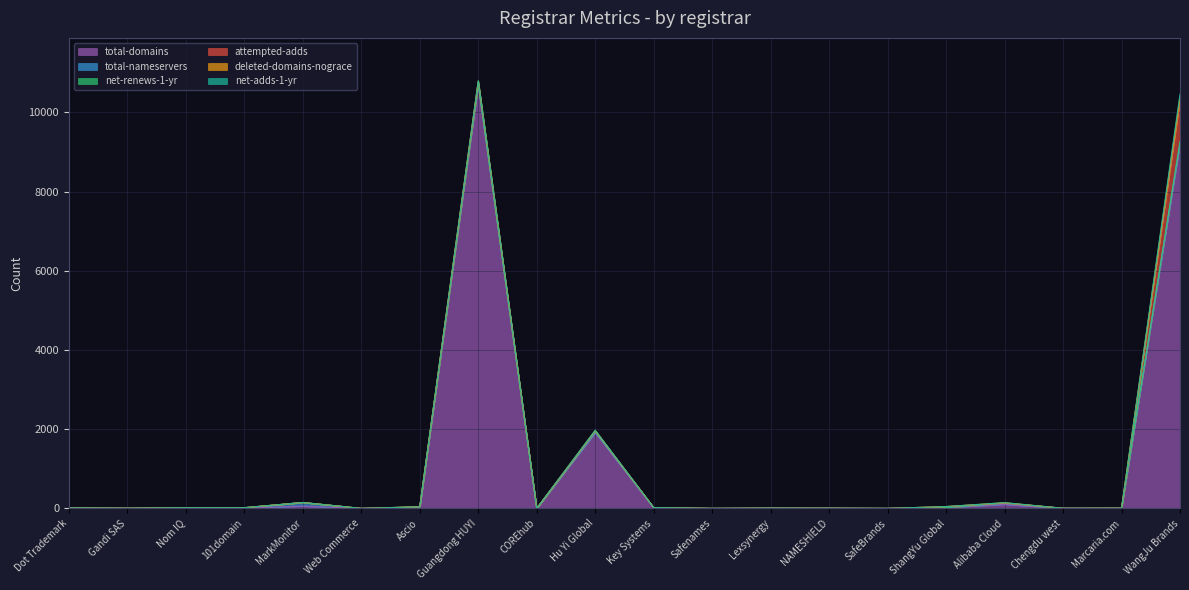

Where is the first local minimum for attempted-adds?

COREhub